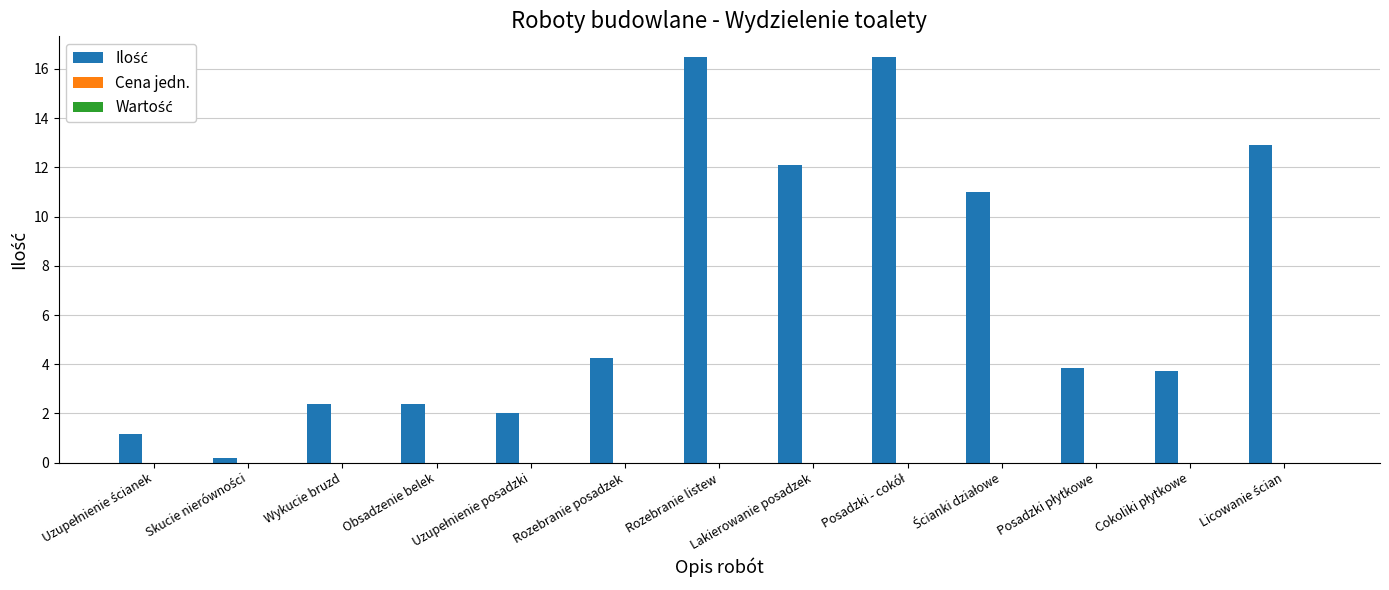

What is the difference between the maximum and minimum values?

16.3